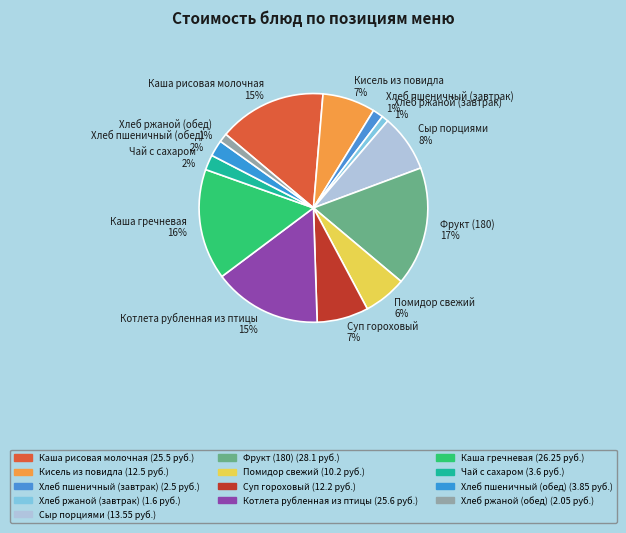

To the nearest percent, what is the average slice percentage?

8%